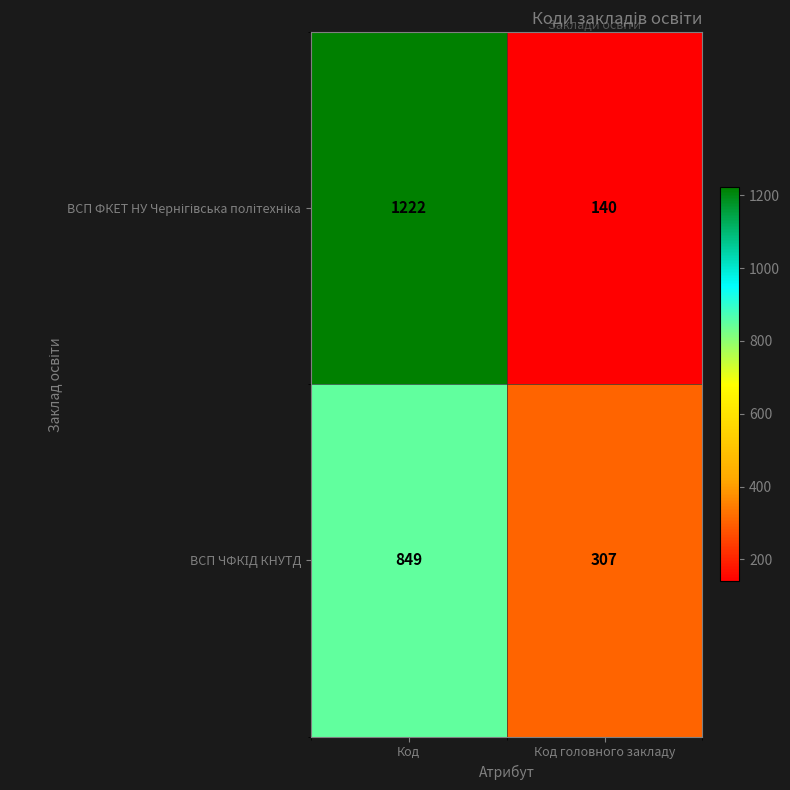

How many data points does each series have?

2